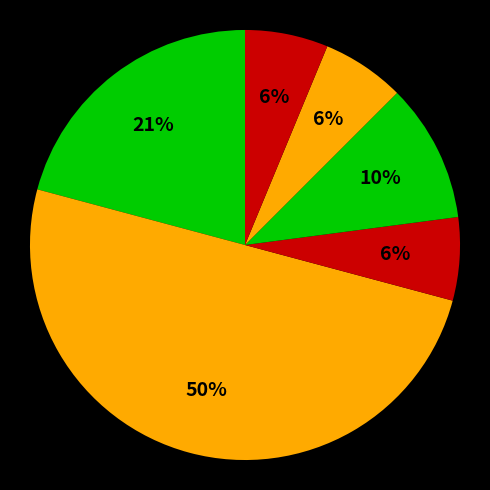

Which category has the biggest portion of the pie?

耐油防水劳保手套(双)